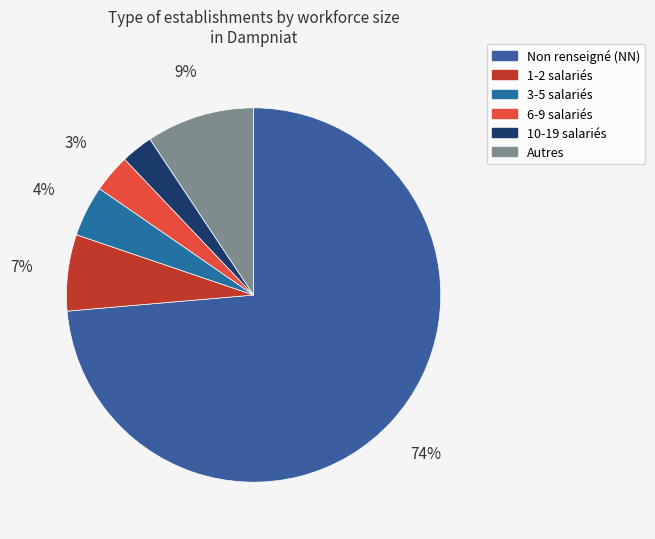

How many slices are in this pie chart?

6